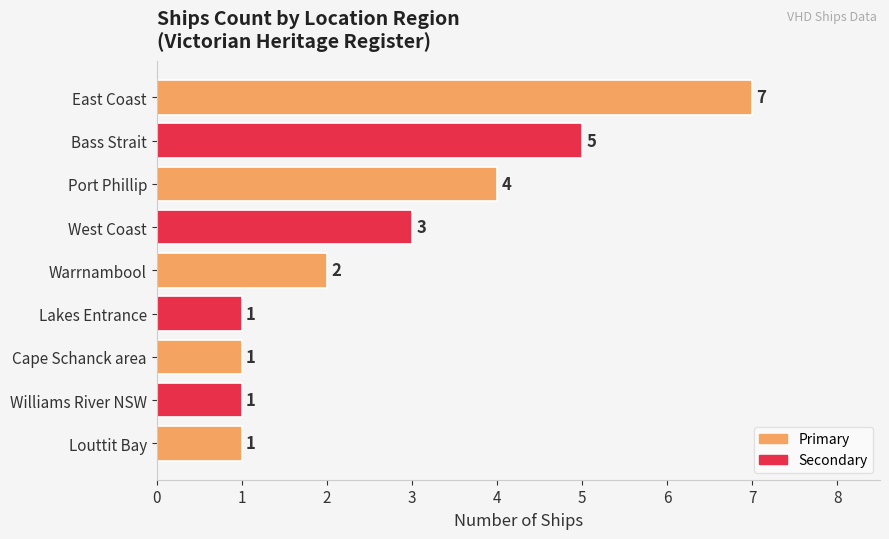

What is the label of the 4th bar from the top?

West Coast